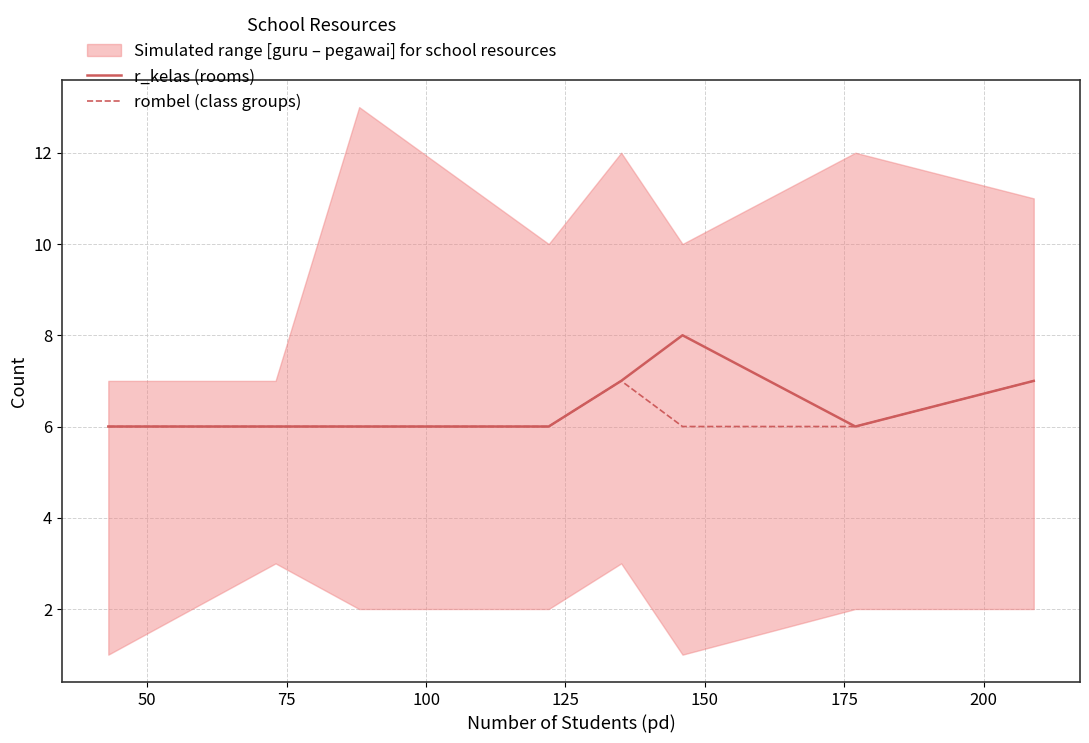

What is the lowest value of the r_kelas (rooms) series?

6